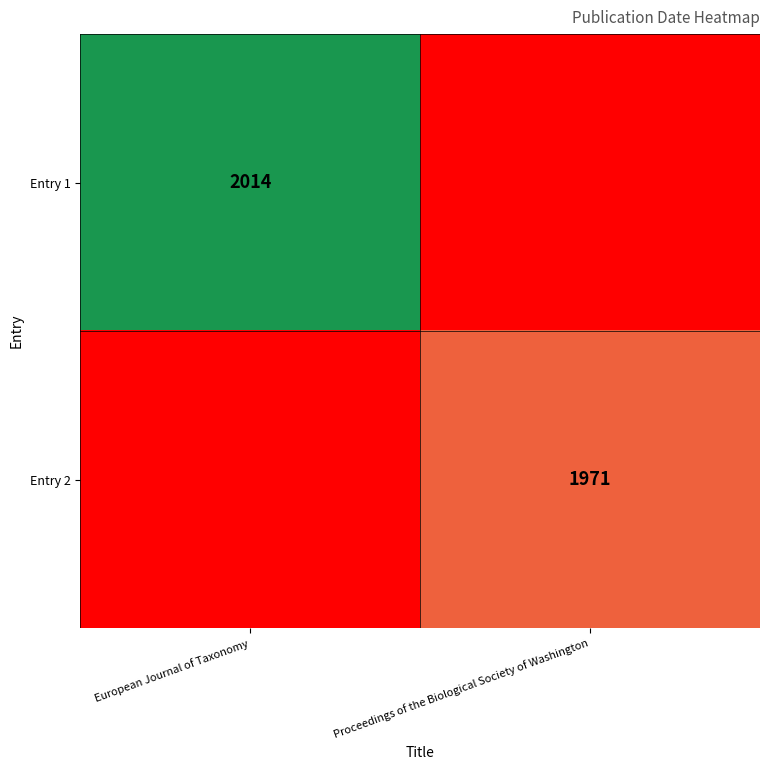

Is it true that Entry 1 equals 2014 at European Journal of Taxonomy?

True